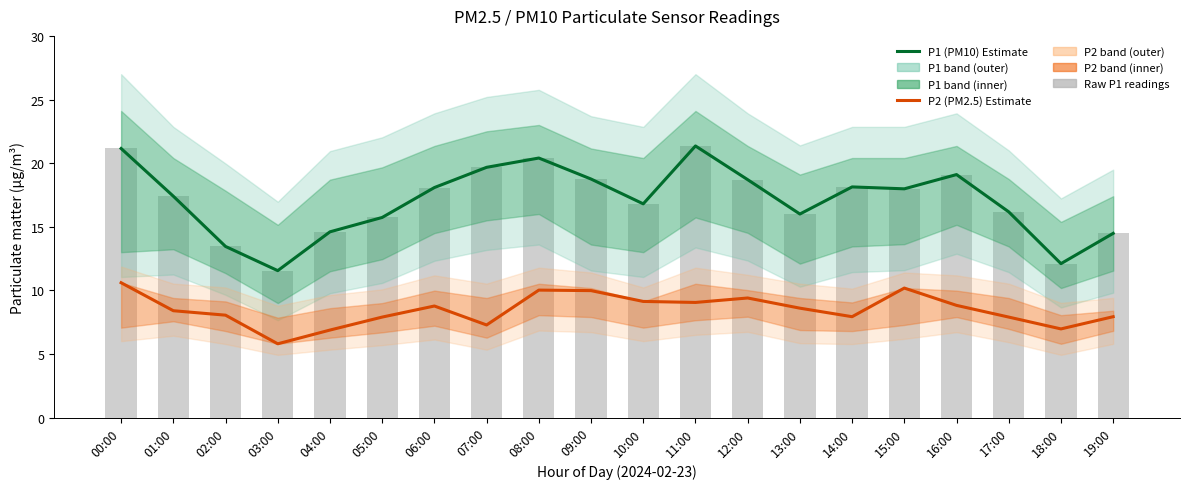

What value does the P1 (PM10) Estimate series have at 06:00?

18.1